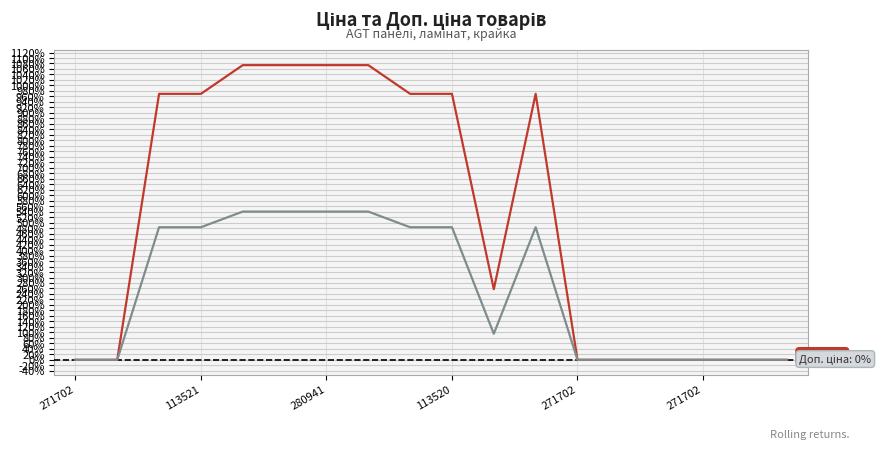

Does the chart have visible grid lines?

Yes